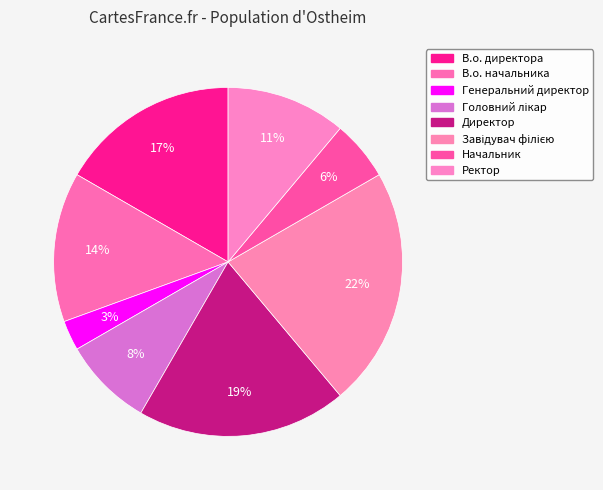

Is it true that Директор is 26% of the pie?

False